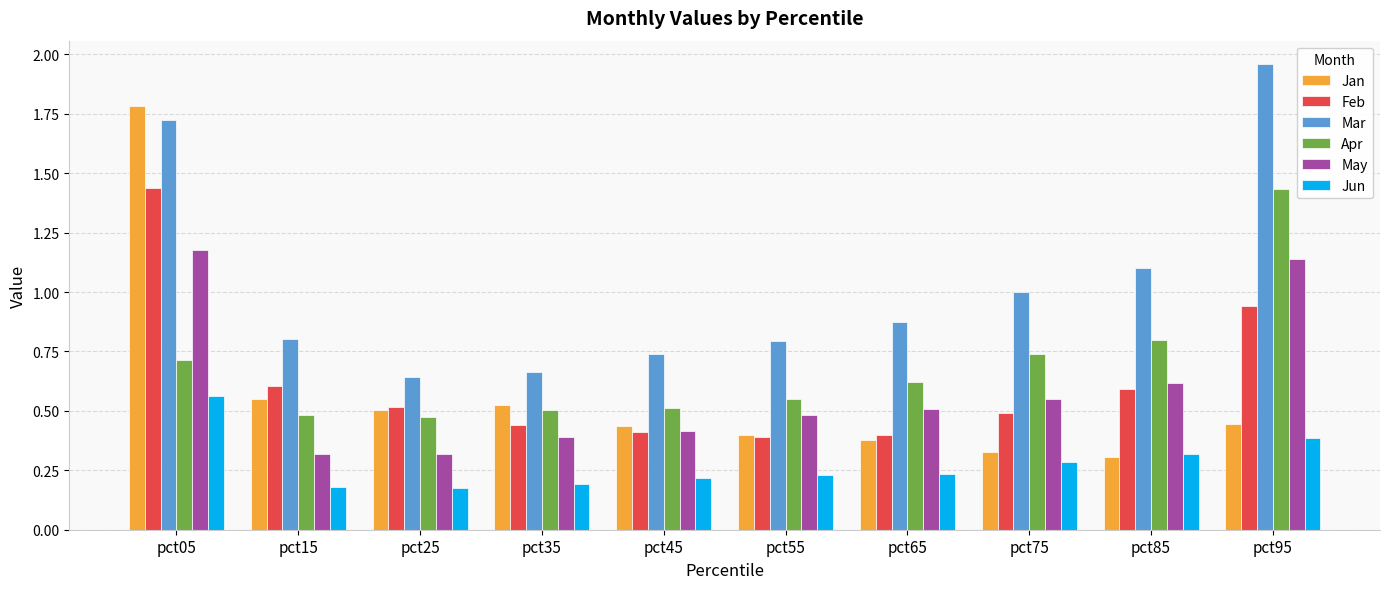

Is the value of Jan at pct25 greater than the value of Apr at pct15?

Yes